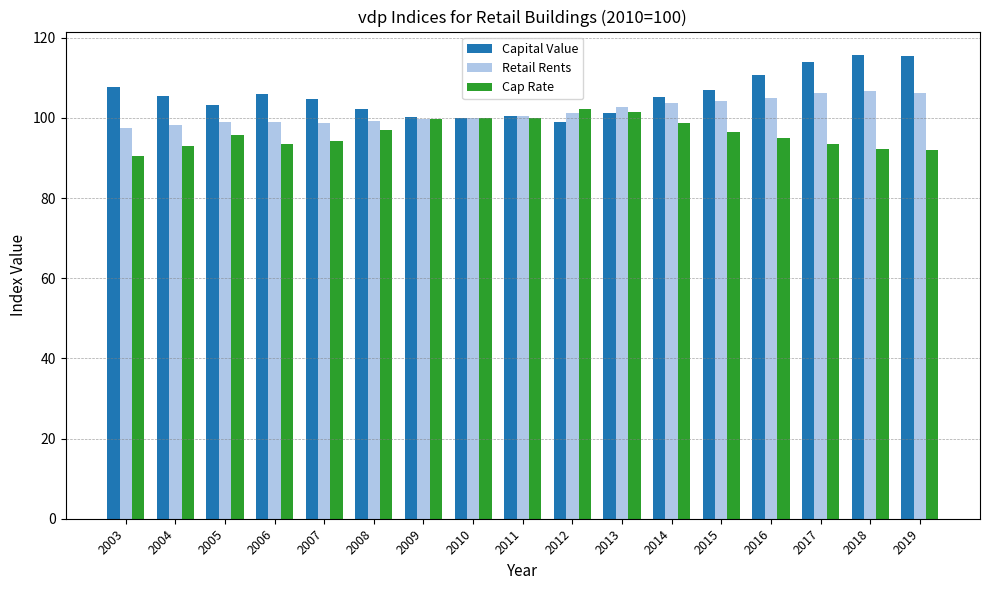

What is the smallest value displayed?

90.4